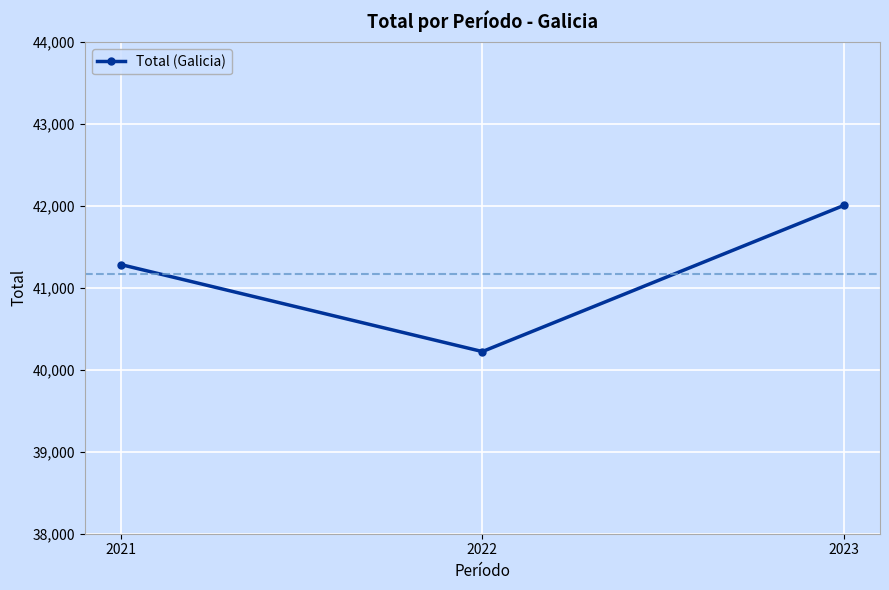

List the labels in order of value, smallest first.

2022, 2021, 2023